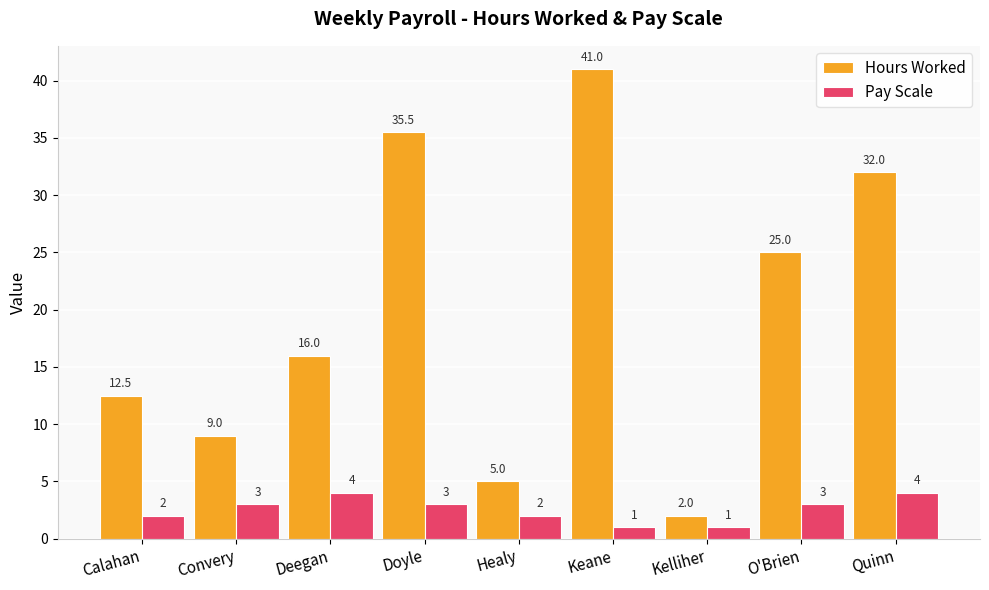

At Convery, list the series in order from smallest to largest.

Pay Scale, Hours Worked